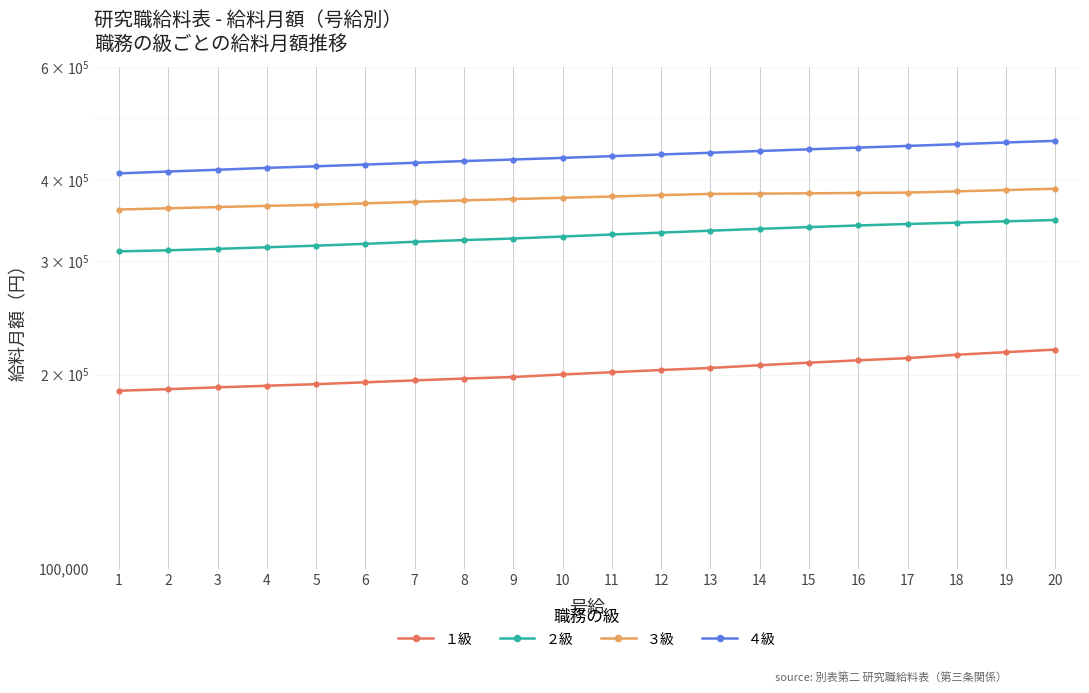

The ２級 series shows 163381 at 1. True or false?

False